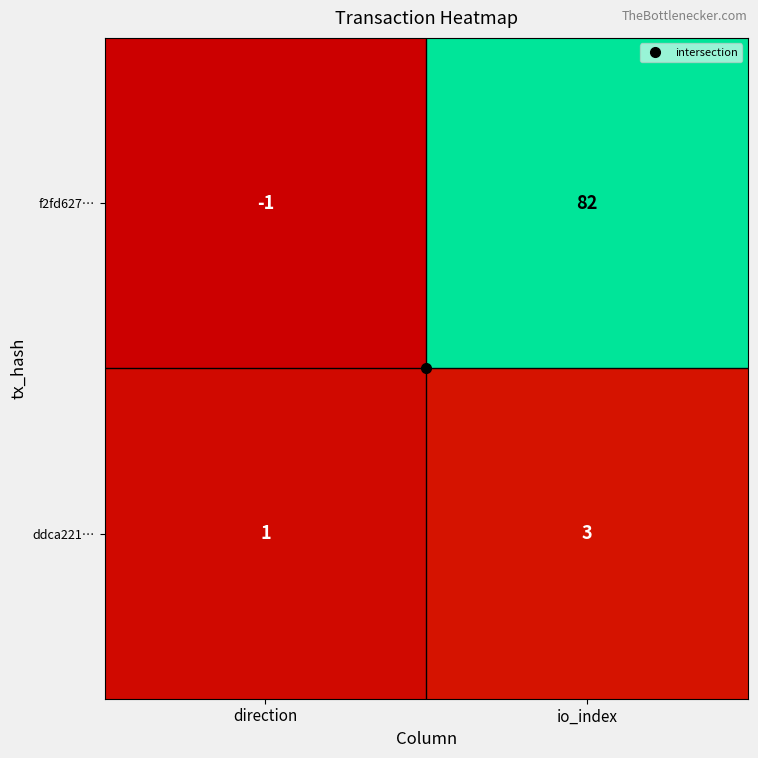

At direction, list the series in order from largest to smallest.

ddca221…, f2fd627…